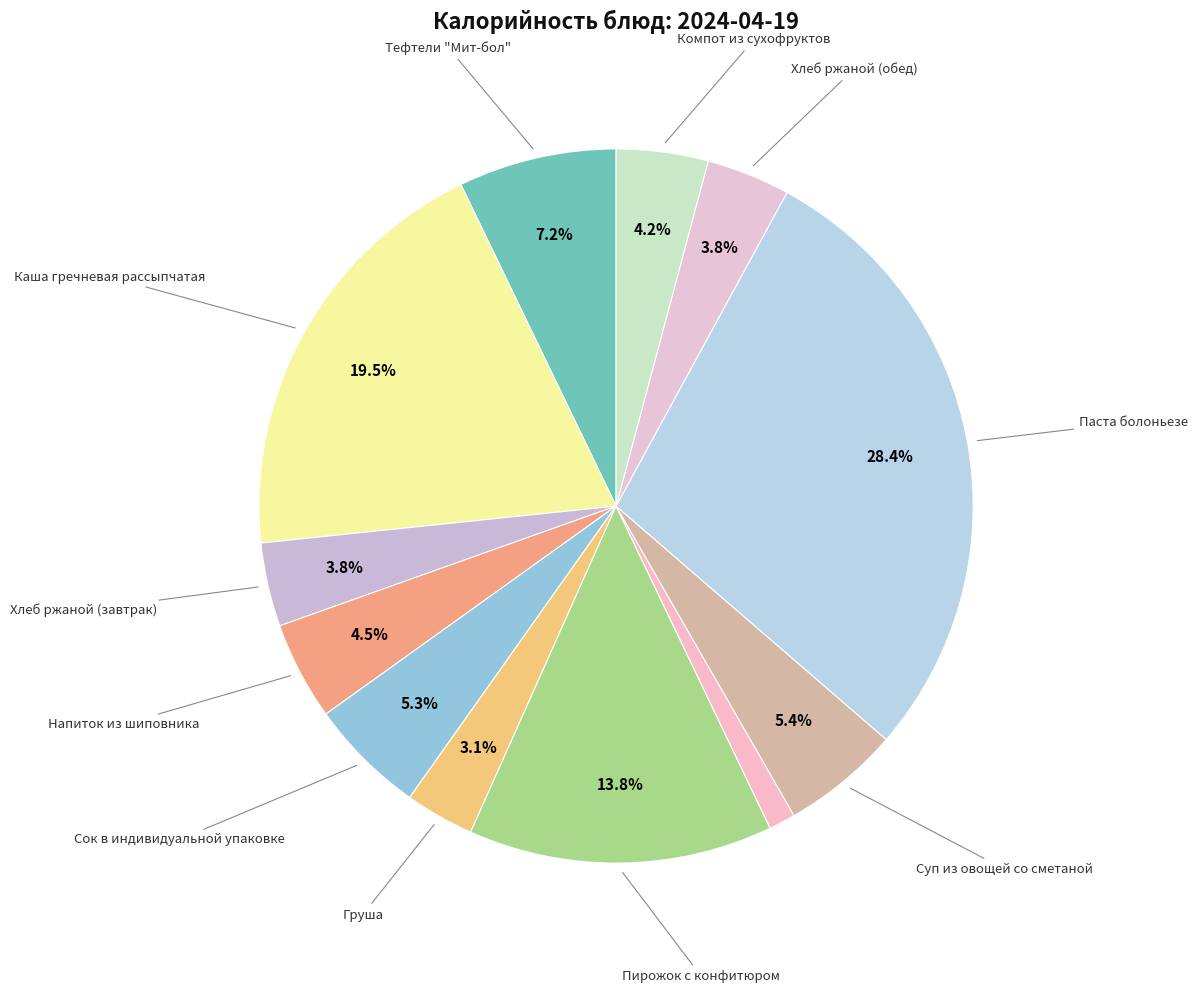

Does any single category account for the majority?

No